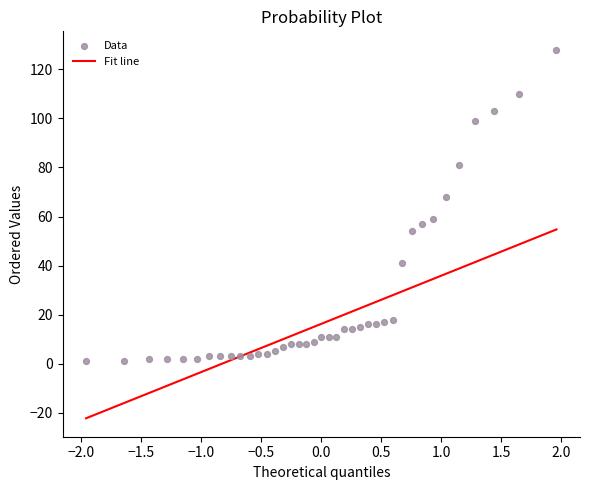

What is the range of Y values (max minus min)?

127